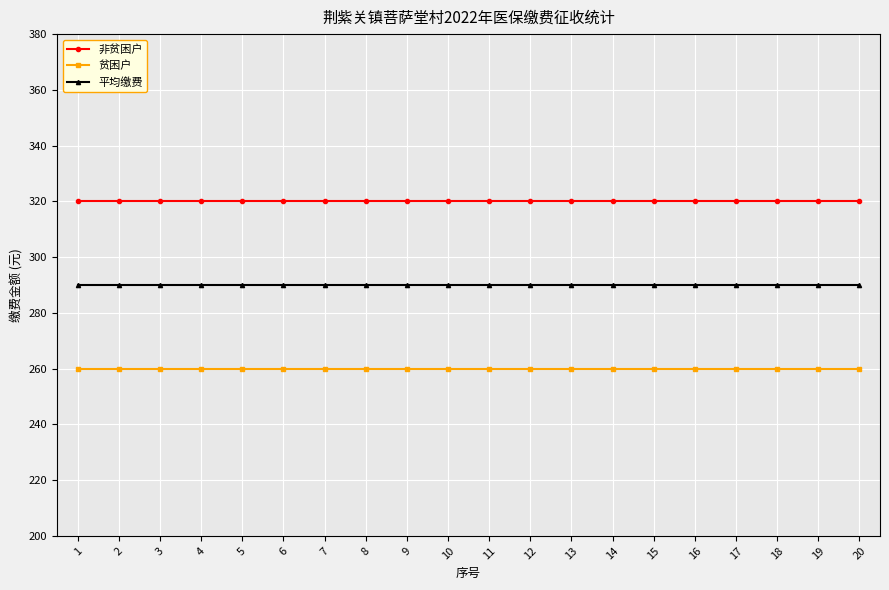

True or false: 平均缴费 and 贫困户 intersect in this chart.

False